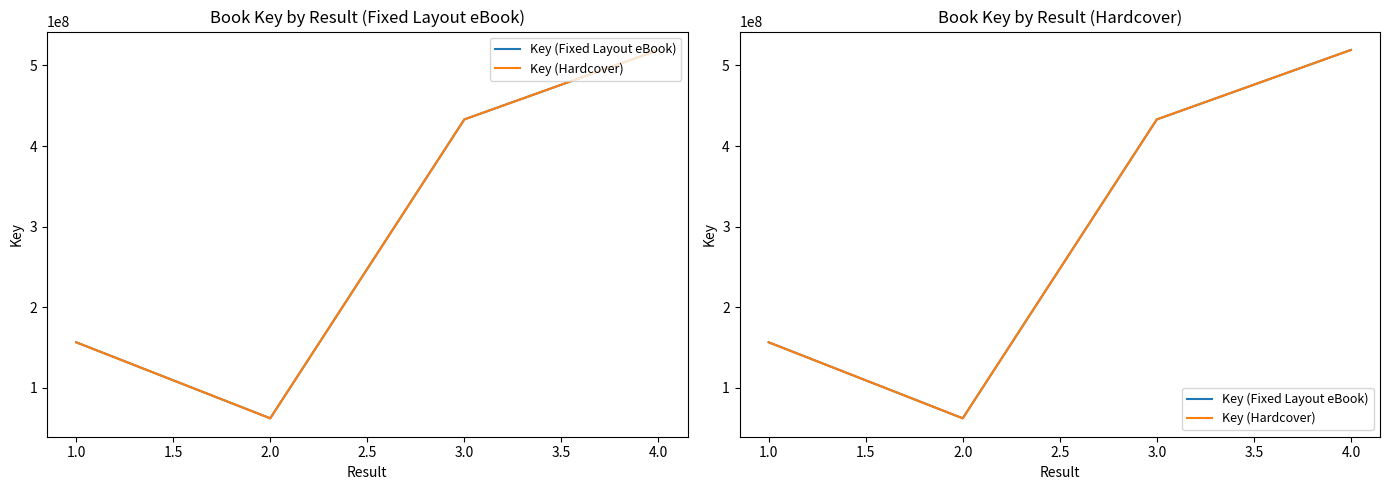

What is the value of the Key (Fixed Layout eBook) point at the 3rd from the left?

432980211